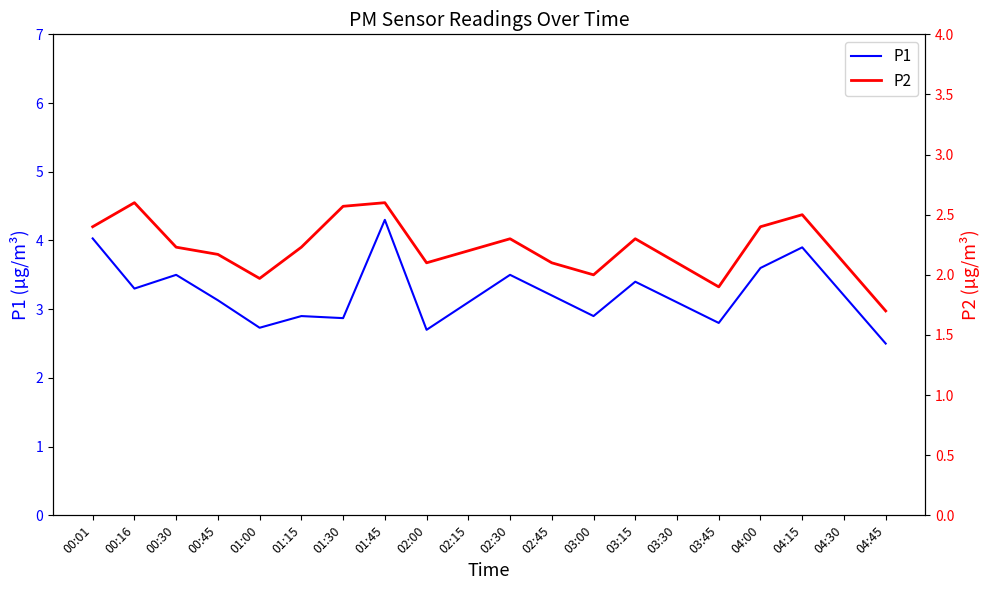

Reading right to left, what are all the values shown in this chart?

P1: 04:45=2.5	04:30=3.2	04:15=3.9	04:00=3.6	03:45=2.8	03:30=3.1	03:15=3.4	03:00=2.9	02:45=3.2	02:30=3.5	02:15=3.1	02:00=2.7	01:45=4.3	01:30=2.9	01:15=2.9	01:00=2.7	00:45=3.1	00:30=3.5	00:16=3.3	00:01=4.0
P2: 04:45=1.7	04:30=2.1	04:15=2.5	04:00=2.4	03:45=1.9	03:30=2.1	03:15=2.3	03:00=2.0	02:45=2.1	02:30=2.3	02:15=2.2	02:00=2.1	01:45=2.6	01:30=2.6	01:15=2.2	01:00=2.0	00:45=2.2	00:30=2.2	00:16=2.6	00:01=2.4